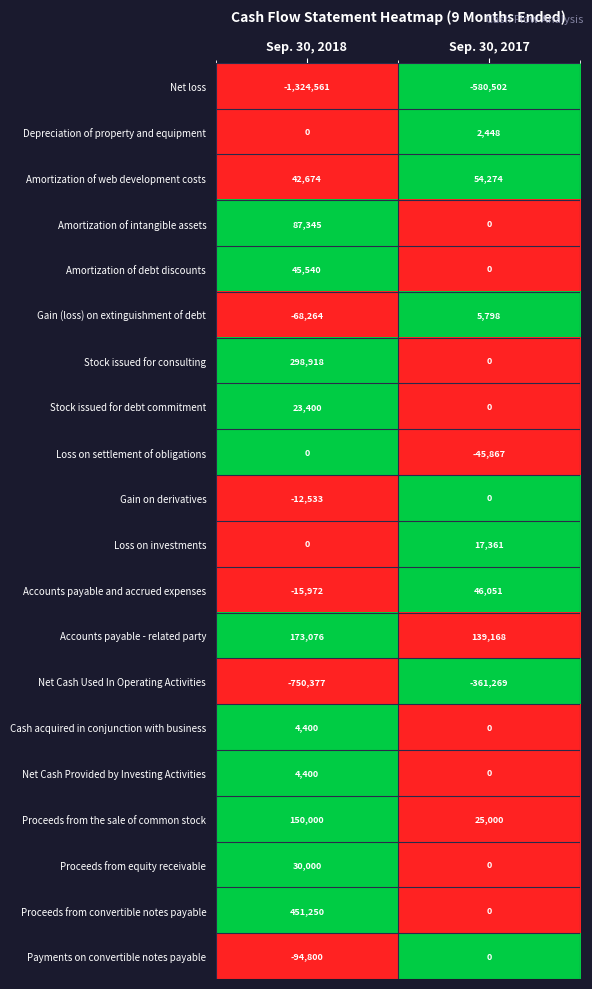

What is the total value across all series at Sep. 30, 2017?

-697538